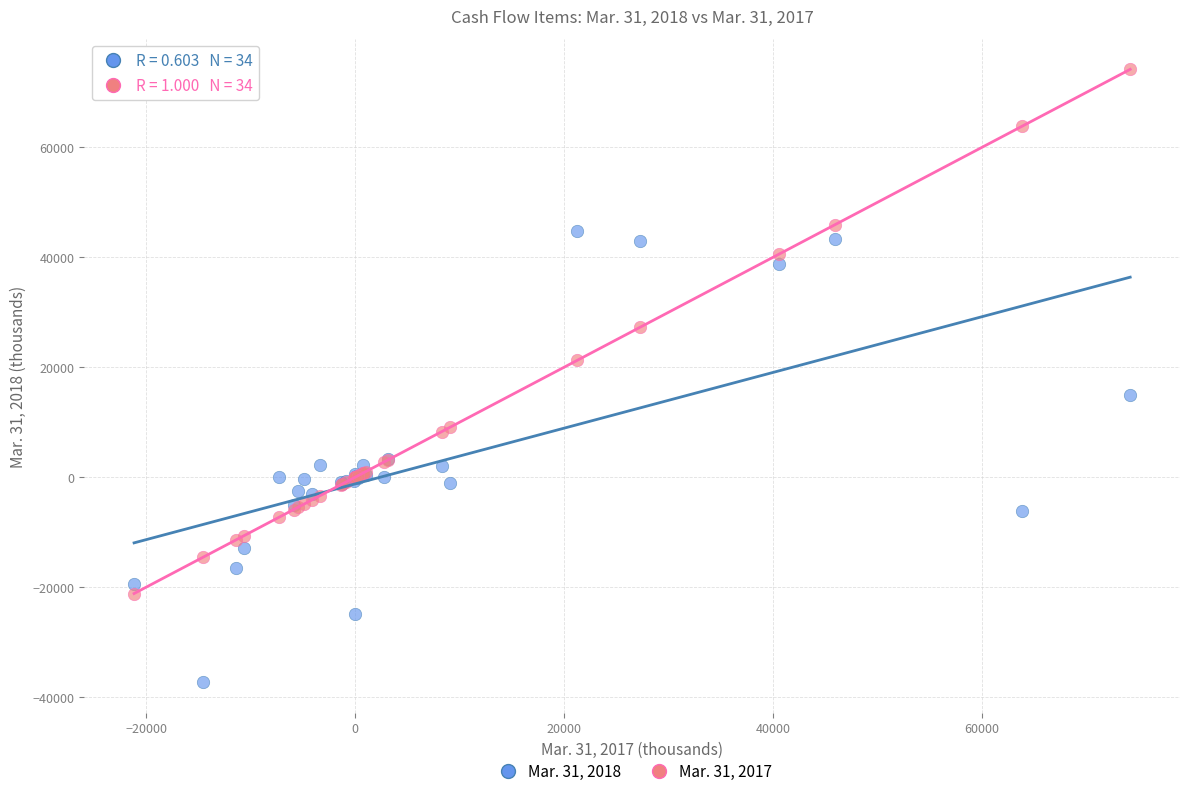

What are all the series names shown in the legend?

Mar. 31, 2018, Mar. 31, 2017